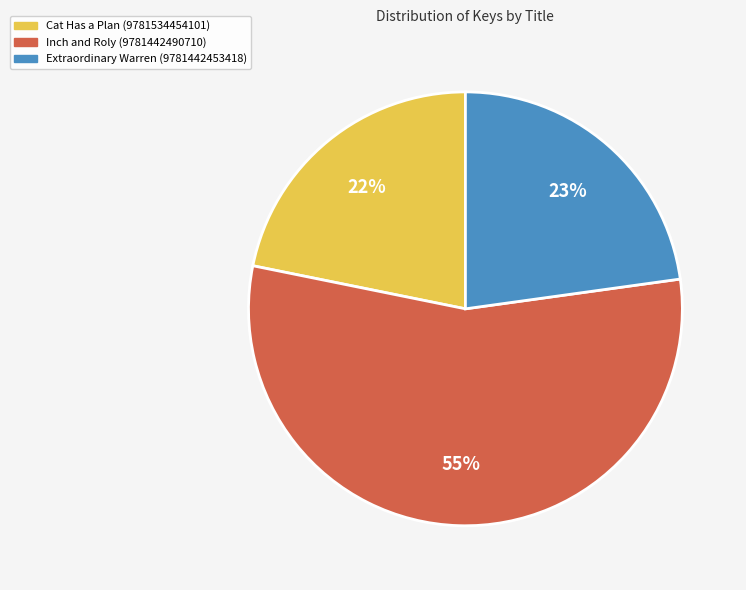

Which slice is the largest?

Inch and Roly (9781442490710)